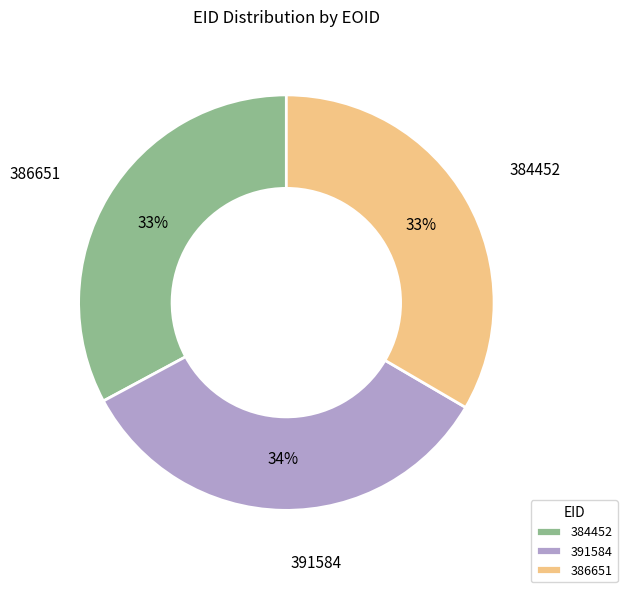

Combined, what portion of the pie is 386651 and 391584?

67.1%